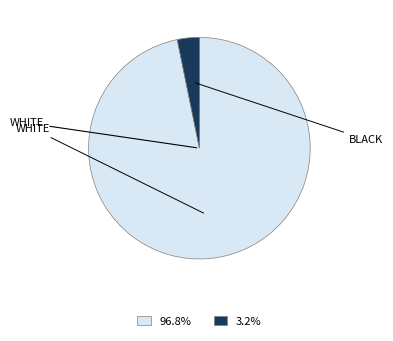

Is there any slice that represents more than half of the pie?

Yes